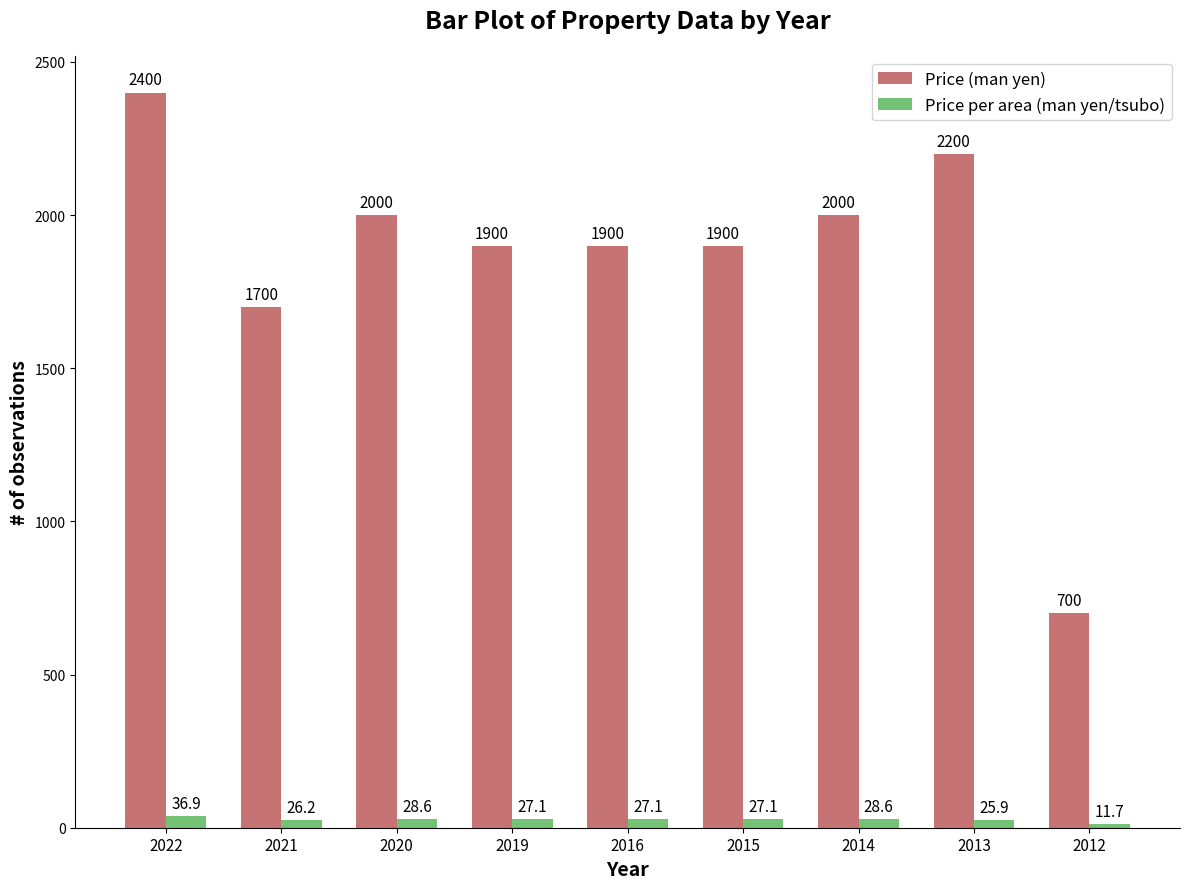

What is the greatest value displayed?

2400.0